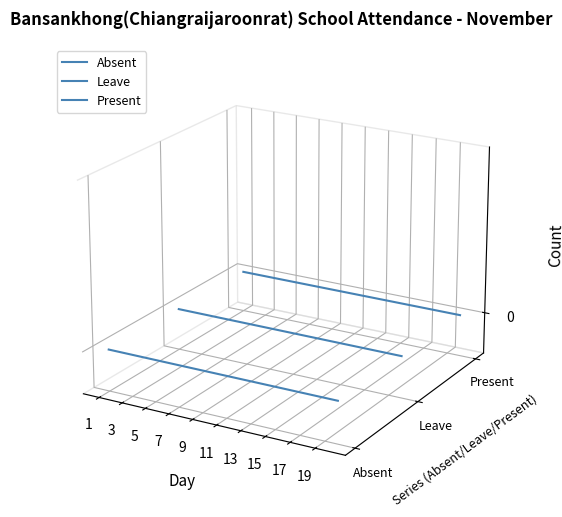

Reading left to right, what are all the values shown in this chart?

Absent: -0.0	-0.0	-0.0	-0.0	-0.0	-0.0	-0.0	-0.0	-0.0	-0.0	-0.0	-0.0	-0.0	-0.0	-0.0	-0.0	-0.0	-0.1	-0.1	-0.1
Leave: -0.0	-0.0	-0.0	-0.0	-0.0	-0.0	-0.0	-0.0	-0.0	-0.0	-0.0	-0.0	-0.0	-0.0	-0.0	-0.0	-0.0	-0.0	-0.0	-0.0
Present: -0.0	-0.0	-0.0	-0.0	-0.0	-0.0	-0.0	-0.0	-0.0	-0.0	-0.0	-0.0	-0.0	-0.0	-0.0	-0.0	-0.0	-0.0	-0.0	-0.0